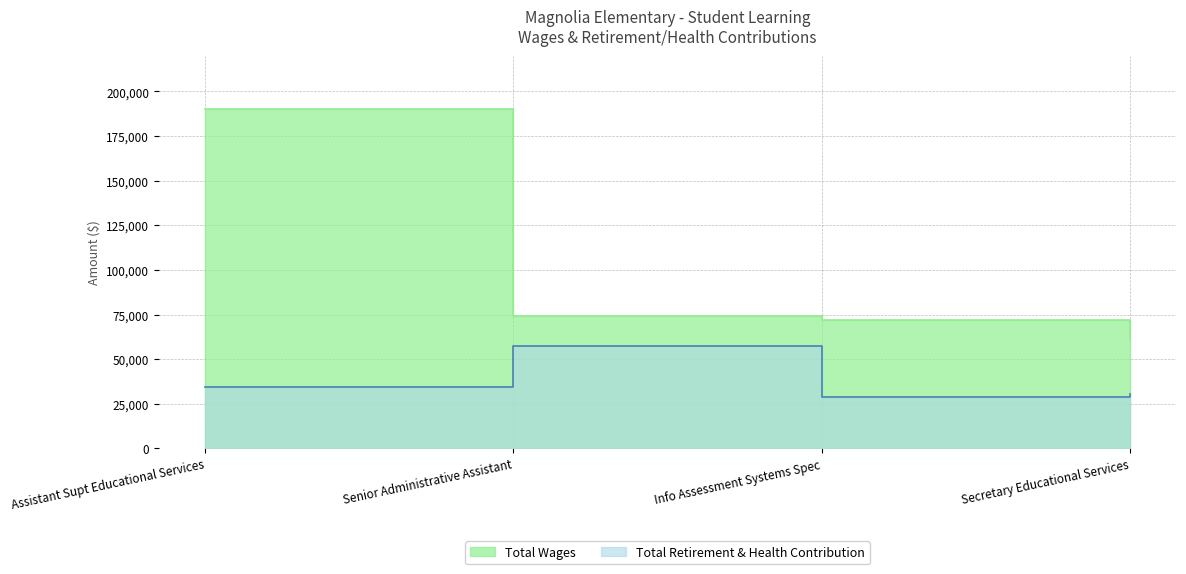

What is the spread (max minus min) of values at Assistant Supt Educational Services?

155473